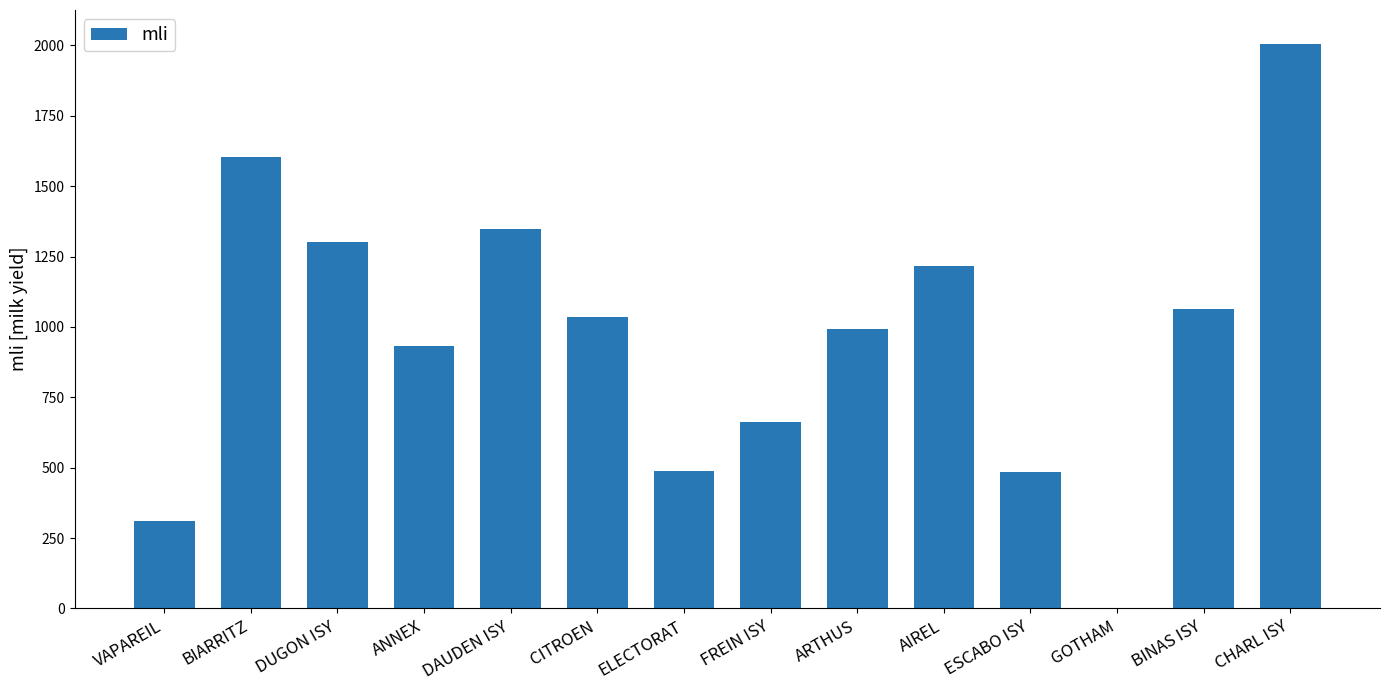

List the labels in order of value, smallest first.

GOTHAM, VAPAREIL, ESCABO ISY, ELECTORAT, FREIN ISY, ANNEX, ARTHUS, CITROEN, BINAS ISY, AIREL, DUGON ISY, DAUDEN ISY, BIARRITZ, CHARL ISY